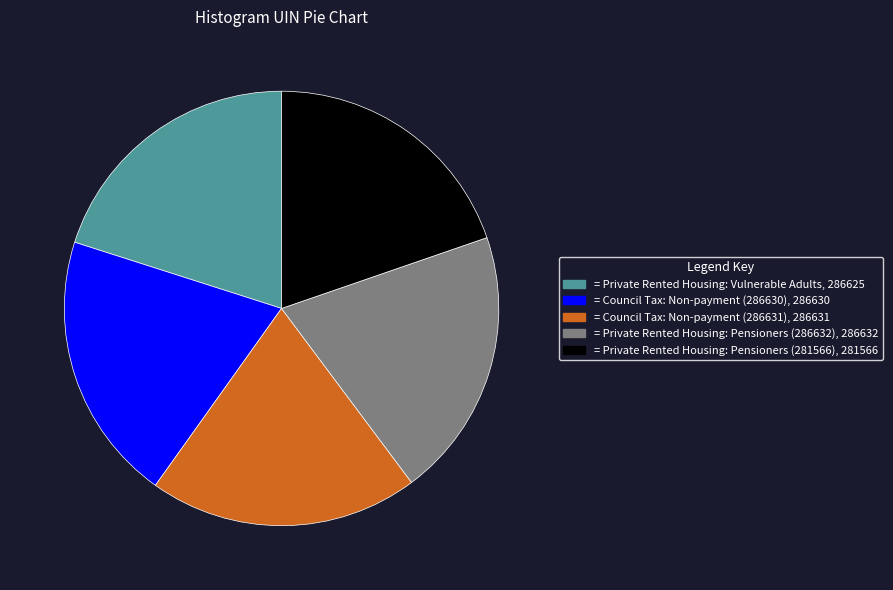

Is there any slice that represents more than half of the pie?

No